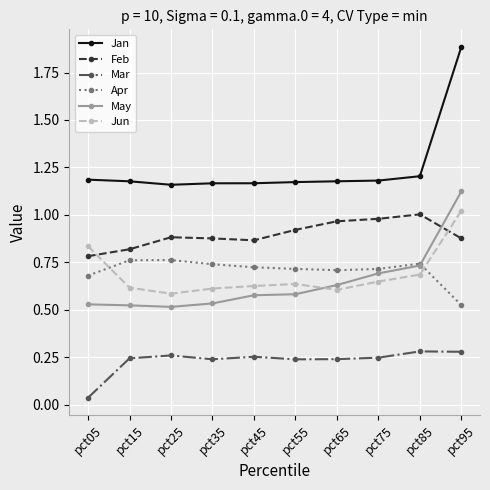

True or false: Jan and Jun cross at least once.

False